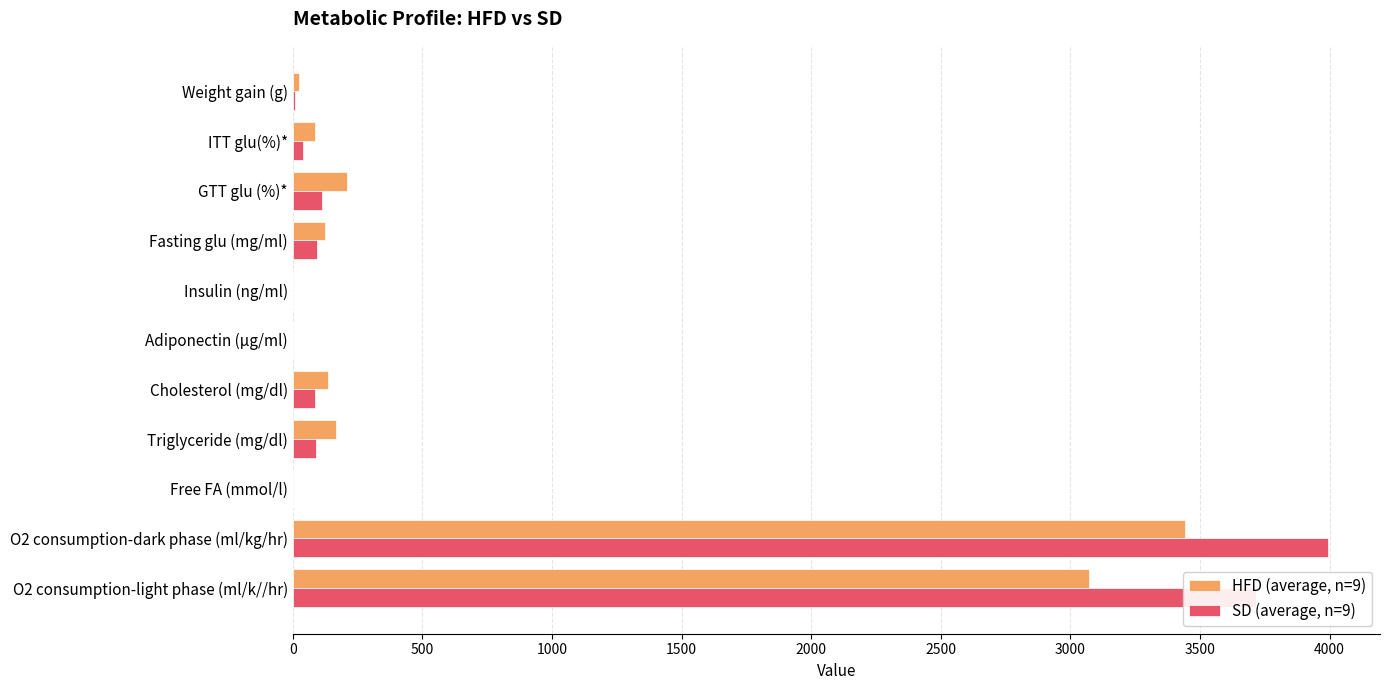

What is the maximum value shown in the chart?

3995.0